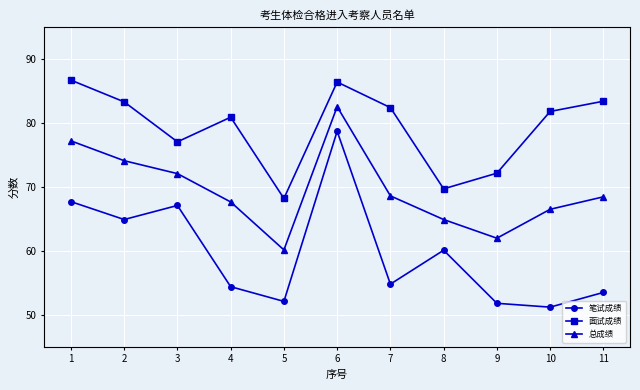

Does the chart display data point markers on the line(s)?

Yes